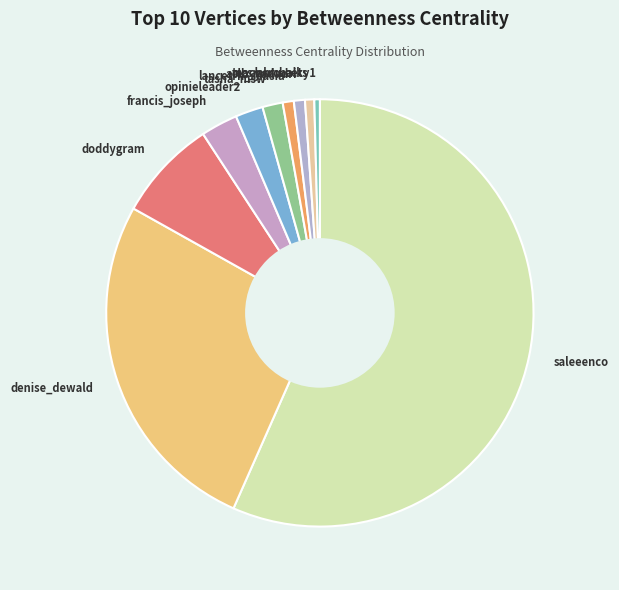

Approximately how many times larger is the value at teacherchalky1 compared to ncsmhtweets?

0.6